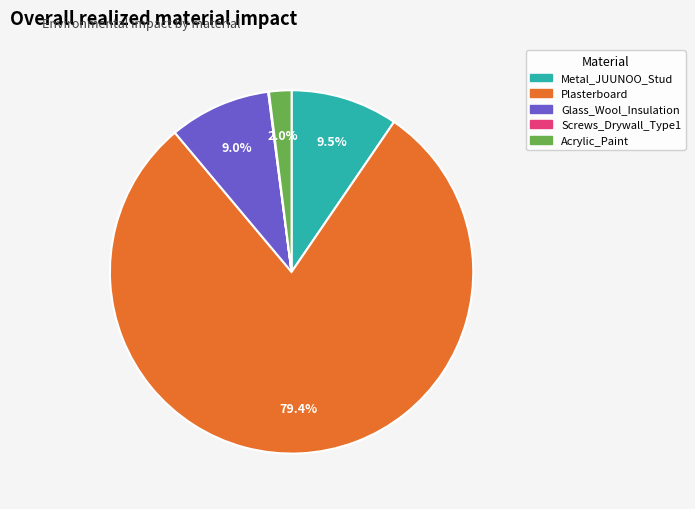

What percentage do Metal_JUUNOO_Stud and Acrylic_Paint together represent?

11.5%